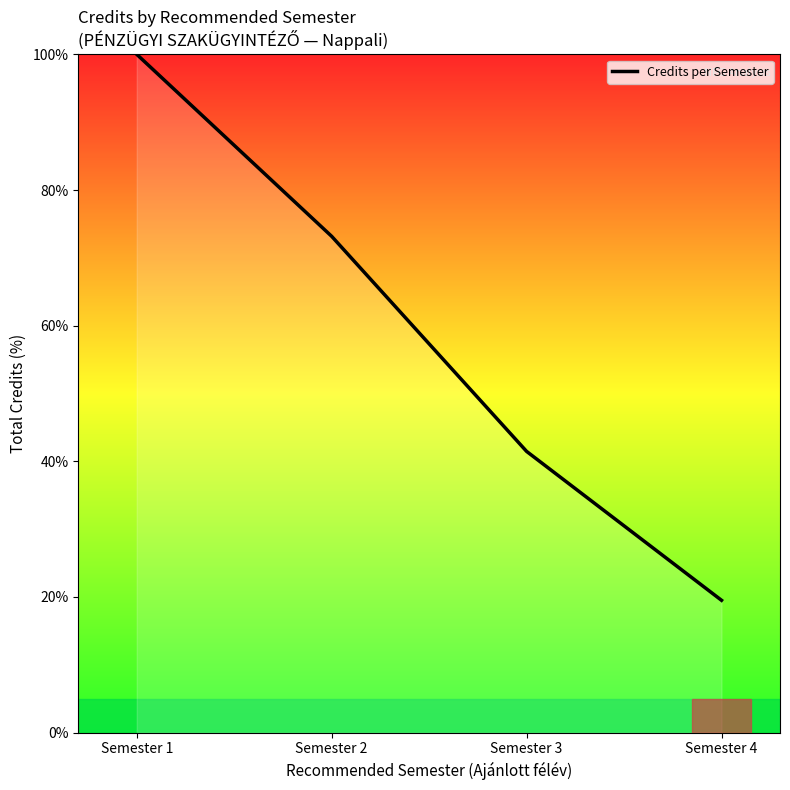

Reading left to right, transcribe all the data shown in this chart.

Semester 1=100.0	Semester 2=73.2	Semester 3=41.5	Semester 4=19.5